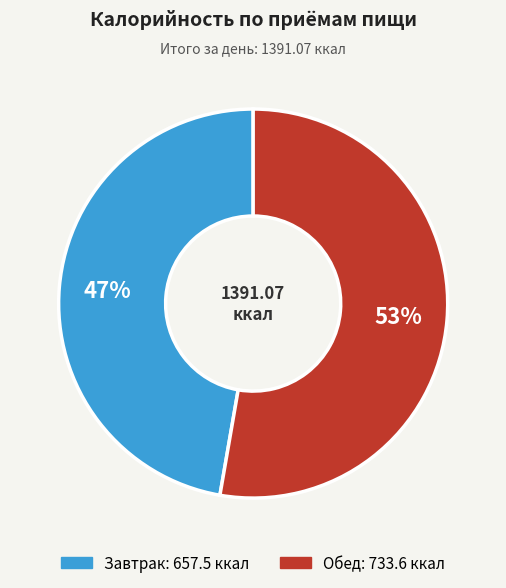

How many segments does this pie chart have?

2